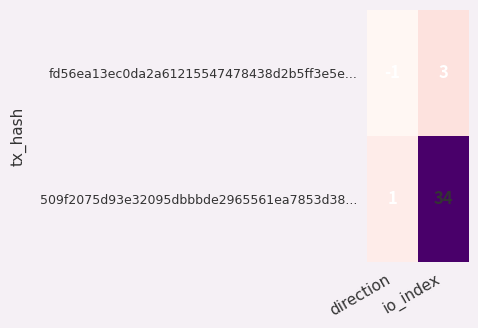

At which category is the sum across all series the highest?

io_index